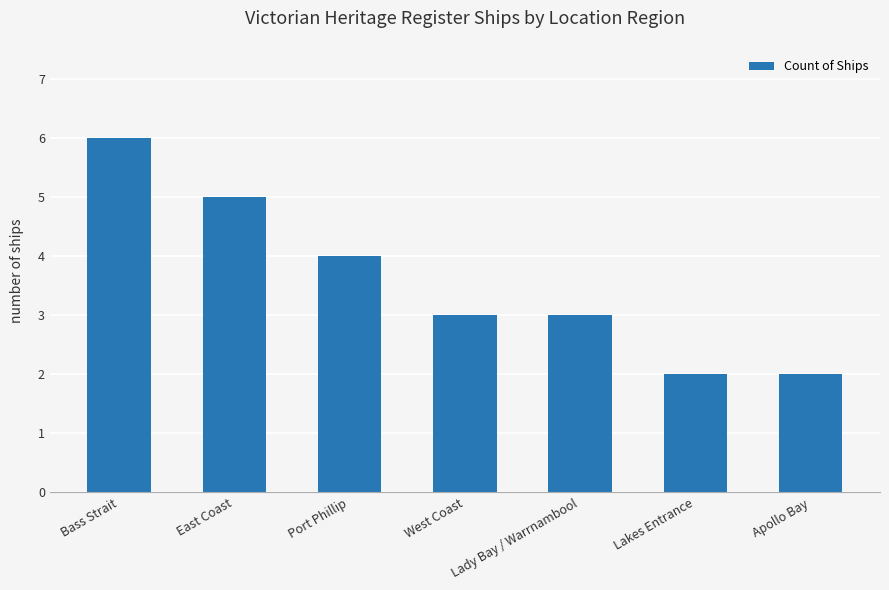

What is the sum of the values at West Coast and Lady Bay / Warrnambool?

6